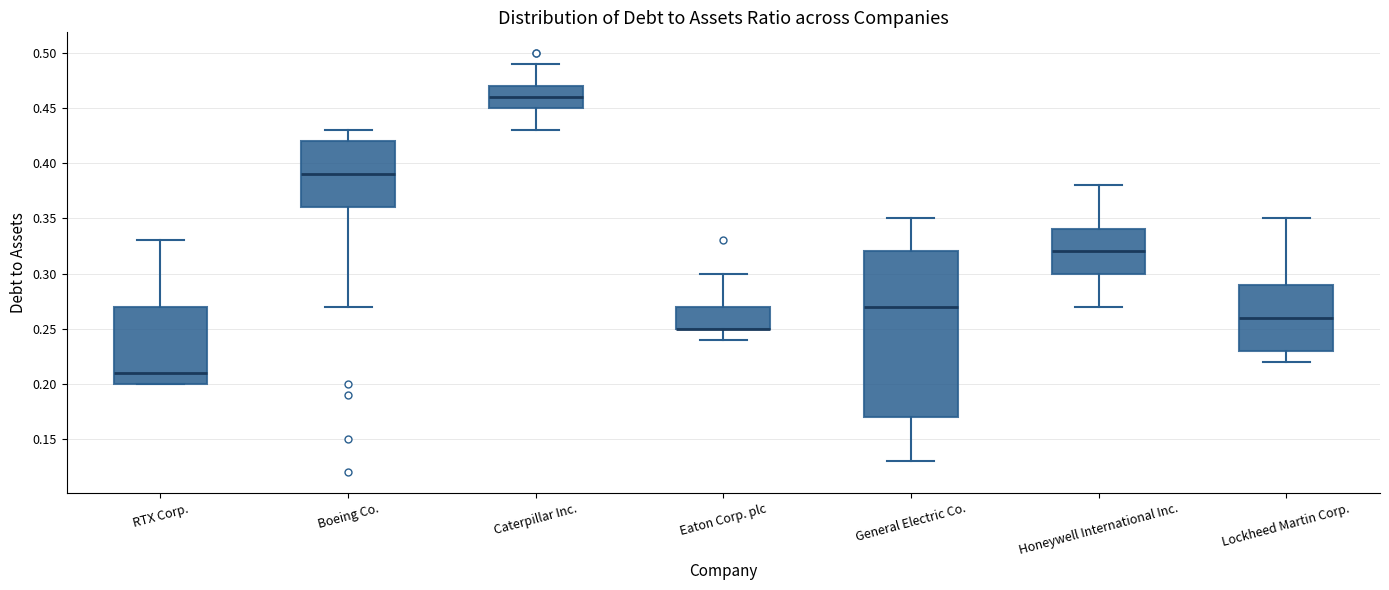

Reading left to right, read every box against the y-axis: the position of its median line, the range the box covers, and the ends of its whiskers. The values are not printed on the chart, so give them approximately, as read against the axis.

RTX Corp.: median 0.21, box 0.20 to 0.27, whiskers 0.20 to 0.33
Boeing Co.: median 0.39, box 0.36 to 0.42, whiskers 0.27 to 0.43
Caterpillar Inc.: median 0.46, box 0.45 to 0.47, whiskers 0.43 to 0.49
Eaton Corp. plc: median 0.25 (drawn on the box's lower edge), box 0.25 to 0.27, whiskers 0.24 to 0.30
General Electric Co.: median 0.27, box 0.17 to 0.32, whiskers 0.13 to 0.35
Honeywell International Inc.: median 0.32, box 0.30 to 0.34, whiskers 0.27 to 0.38
Lockheed Martin Corp.: median 0.26, box 0.23 to 0.29, whiskers 0.22 to 0.35